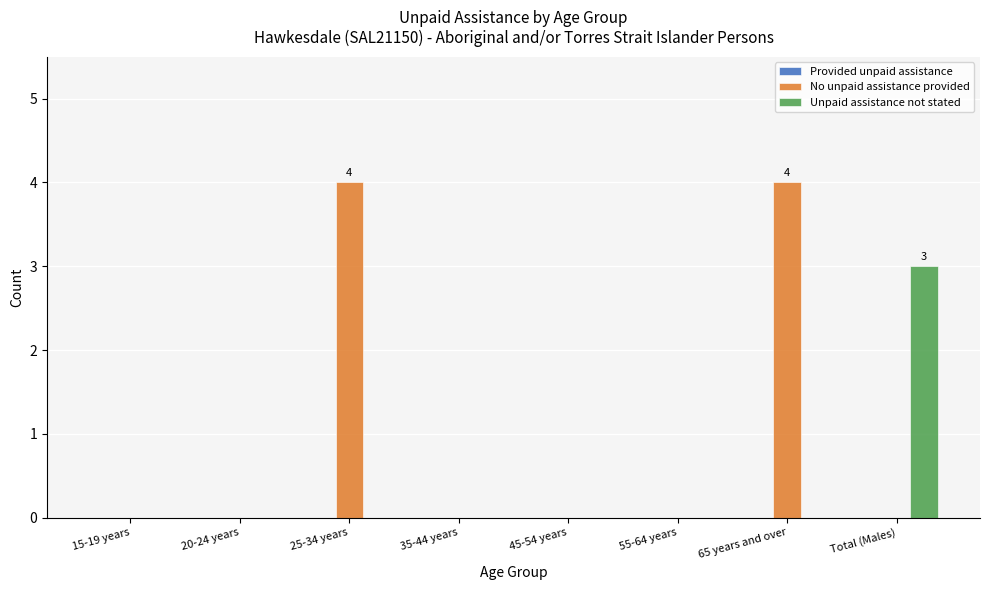

The value of No unpaid assistance provided at 25-34 years is 6. True or false?

False